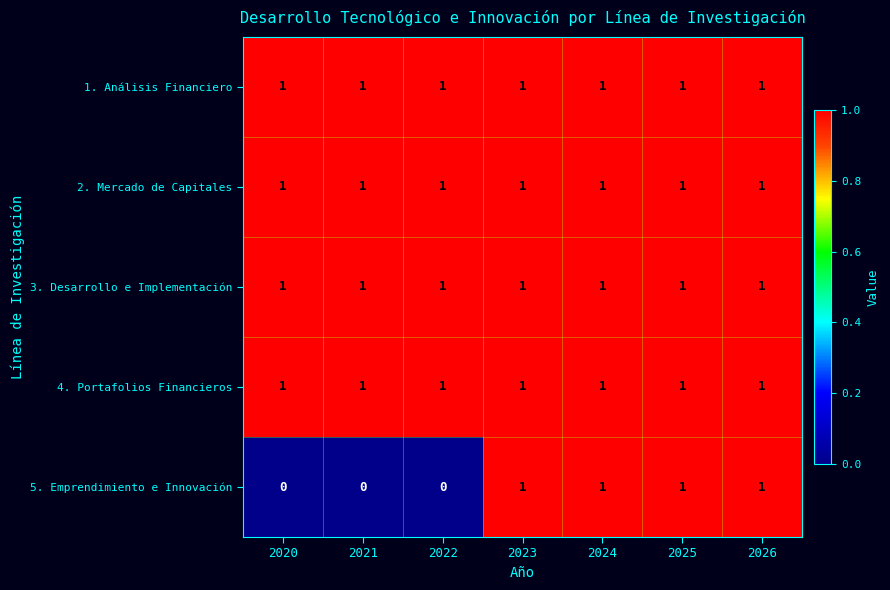

Is the value of 5. Emprendimiento e Innovación at 2021 greater than the value of 3. Desarrollo e Implementación at 2023?

No